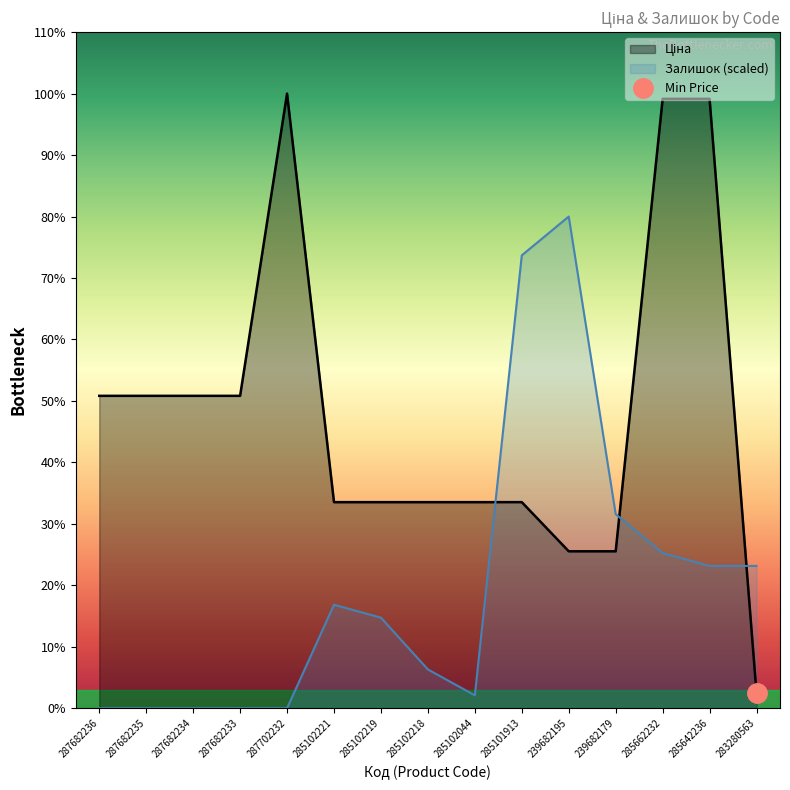

Where is the first local minimum for Залишок?

285102044